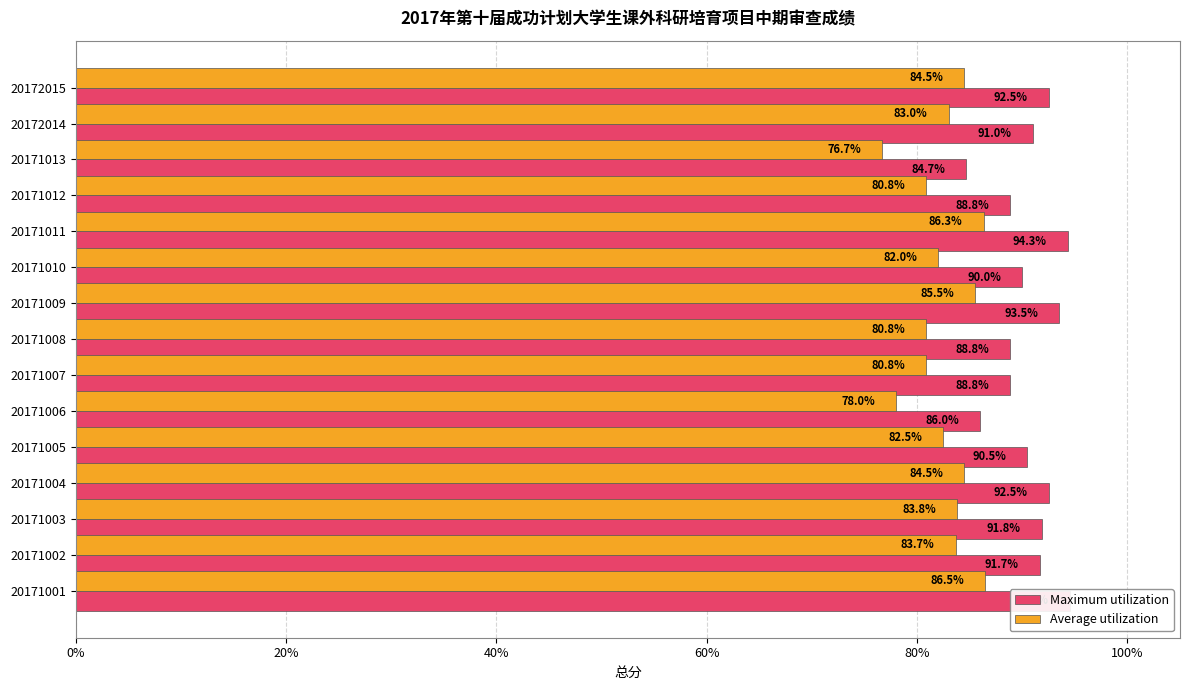

Which series has the largest total across all categories?

Maximum utilization